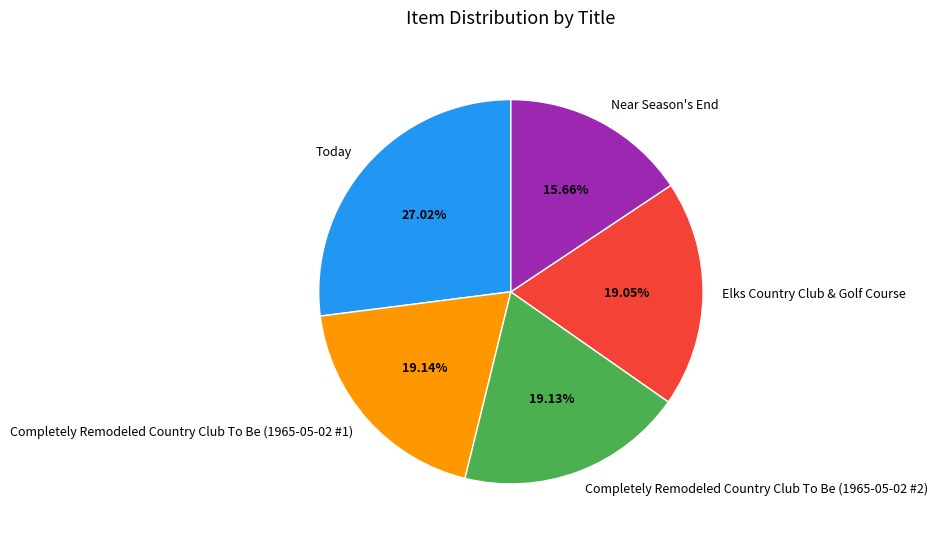

How many slices are in this pie chart?

5